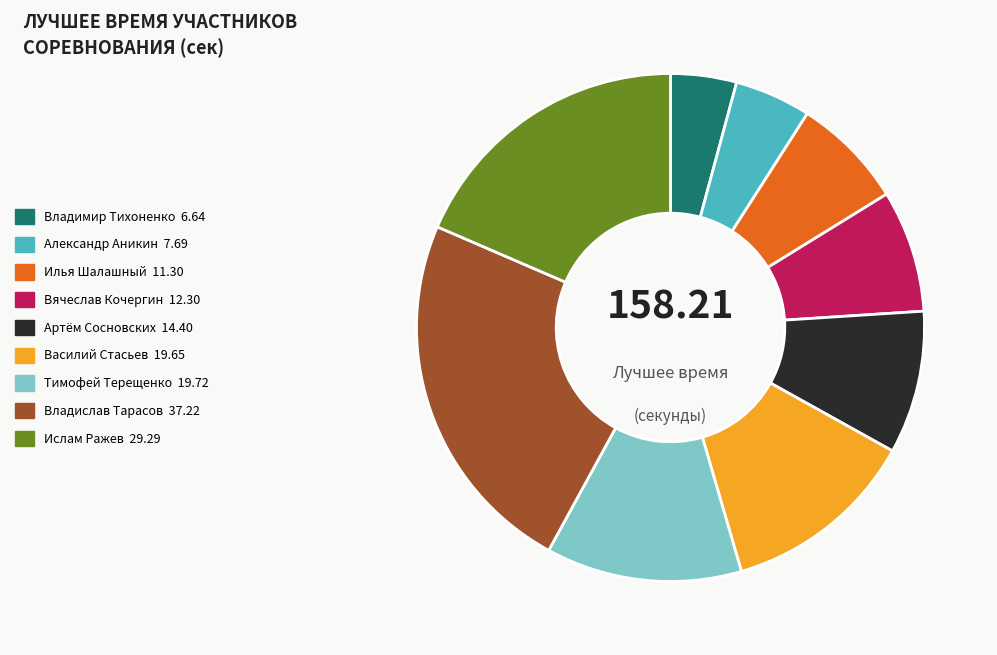

Is there a majority slice in this chart?

No